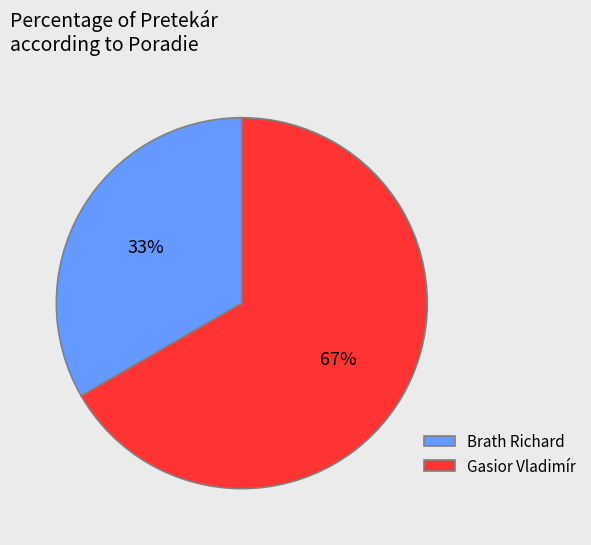

What percentage is the Gasior Vladimír slice, to the nearest percent?

67%